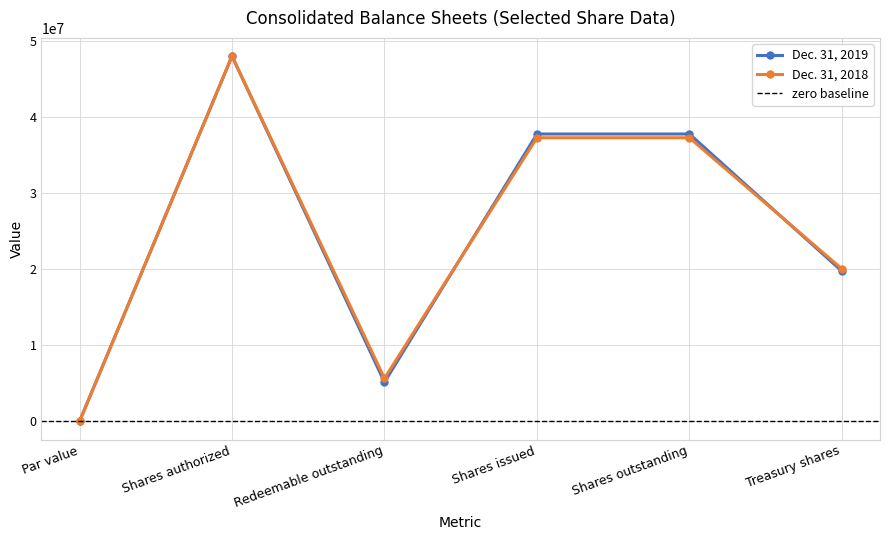

Does the chart have visible grid lines?

Yes